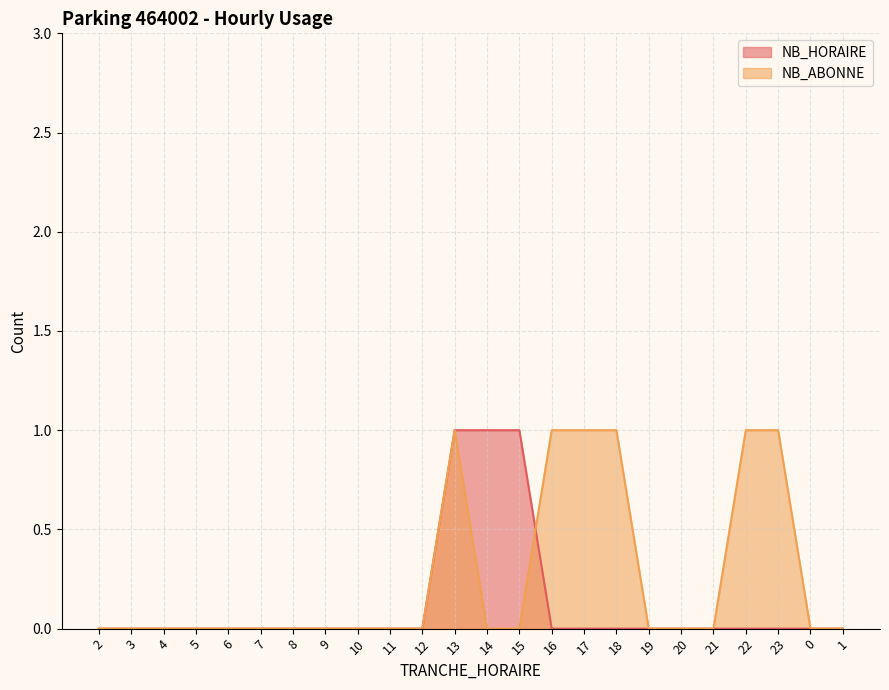

What is the label of the 6th point from the left?

7